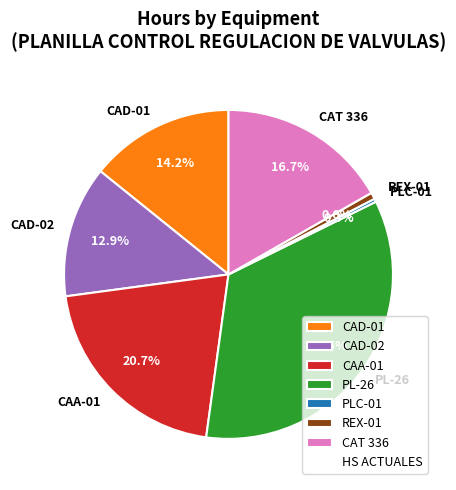

What percentage is the CAA-01 slice, to the nearest percent?

21%